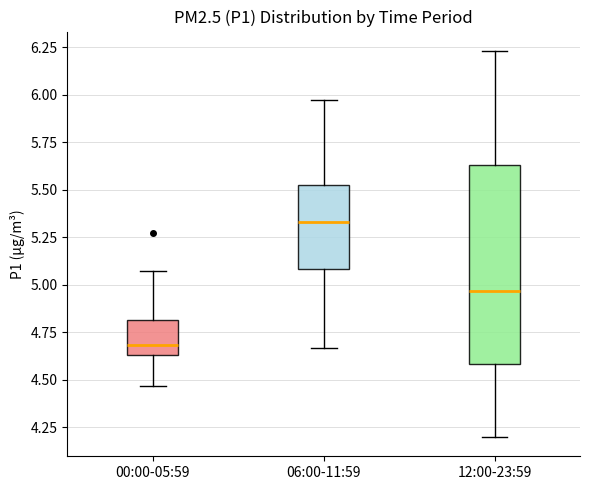

Which box has the highest median line?

06:00-11:59